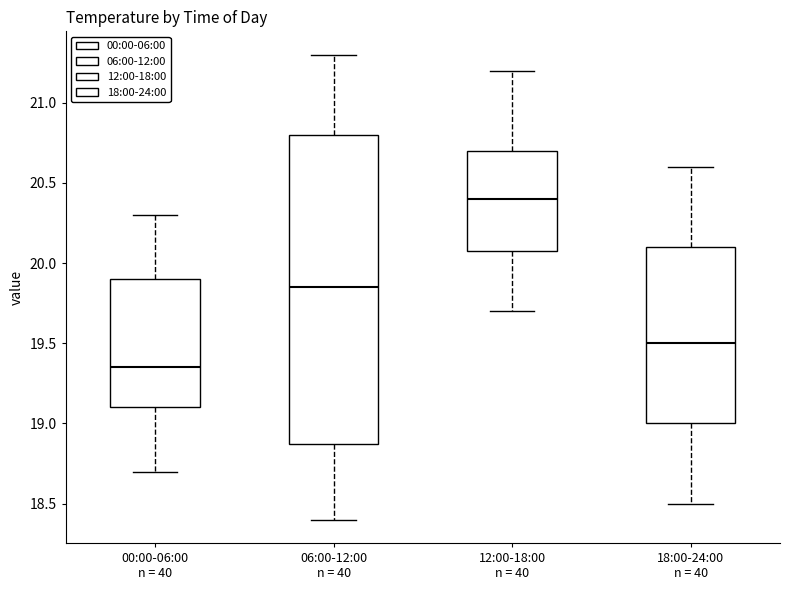

Which box is the tallest, from its lower edge to its upper edge?

06:00-12:00 n = 40